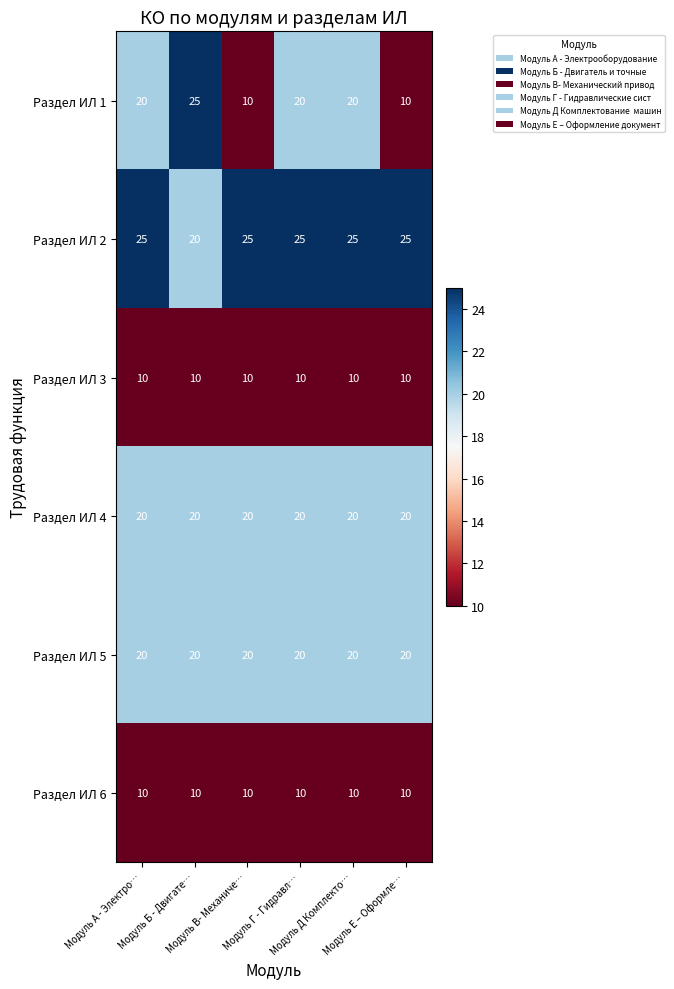

What is the sum of all Раздел ИЛ 1 values?

105